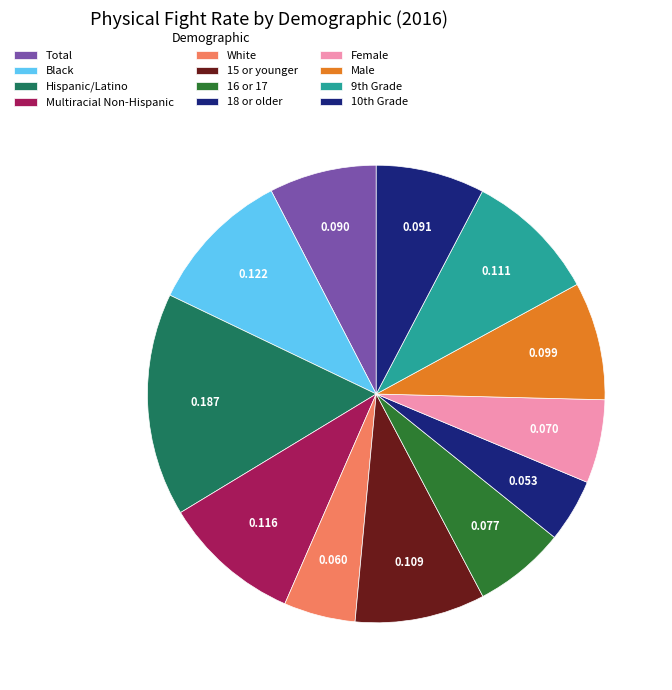

True or false: 16 or 17 accounts for 6% of the total.

True